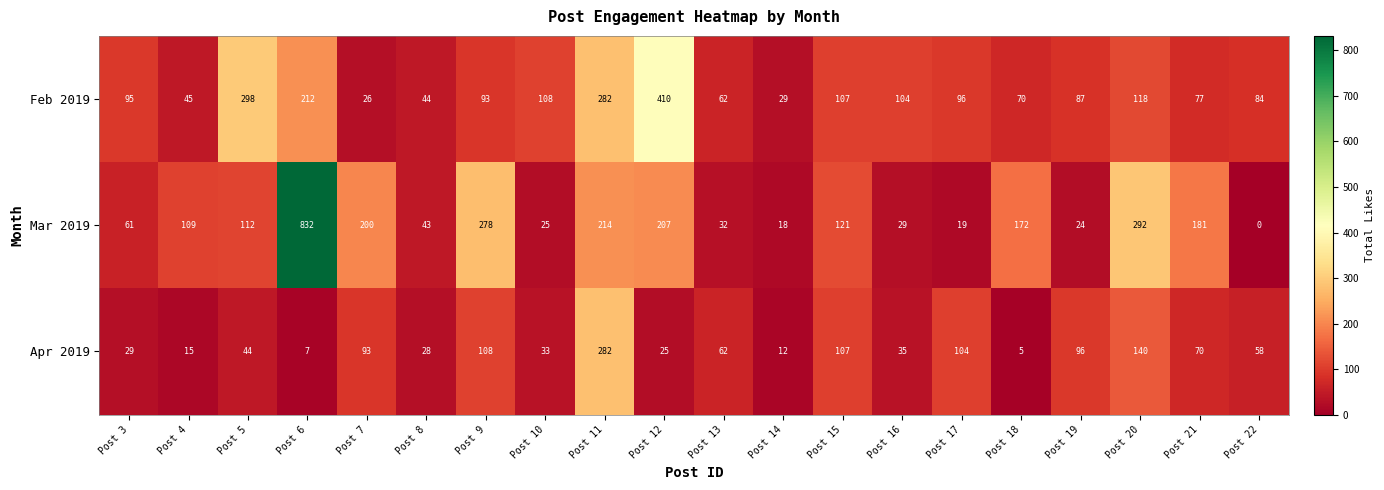

Which series changed the most between Post 16 and Post 21?

Mar 2019